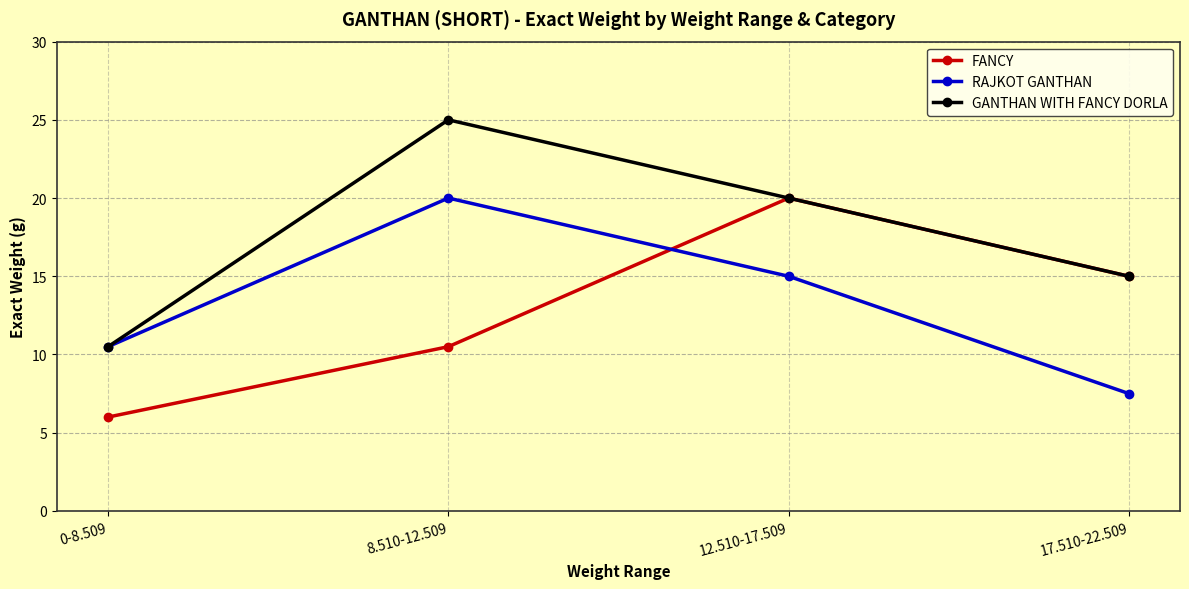

What is the difference between the RAJKOT GANTHAN values at 0-8.509 and 17.510-22.509?

3.0